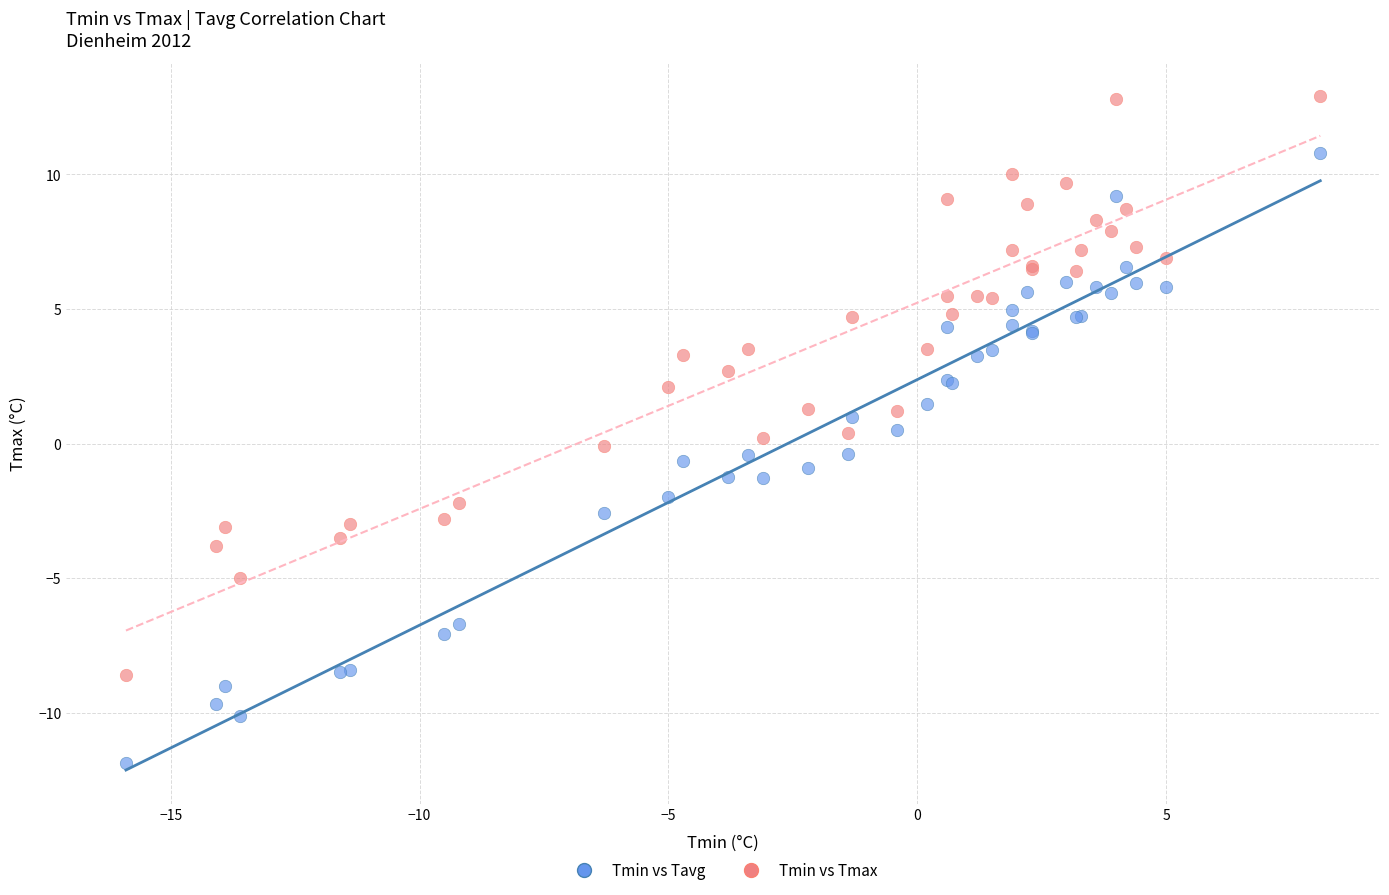

What is the X range (max minus min) for the scatter plot?

24.0